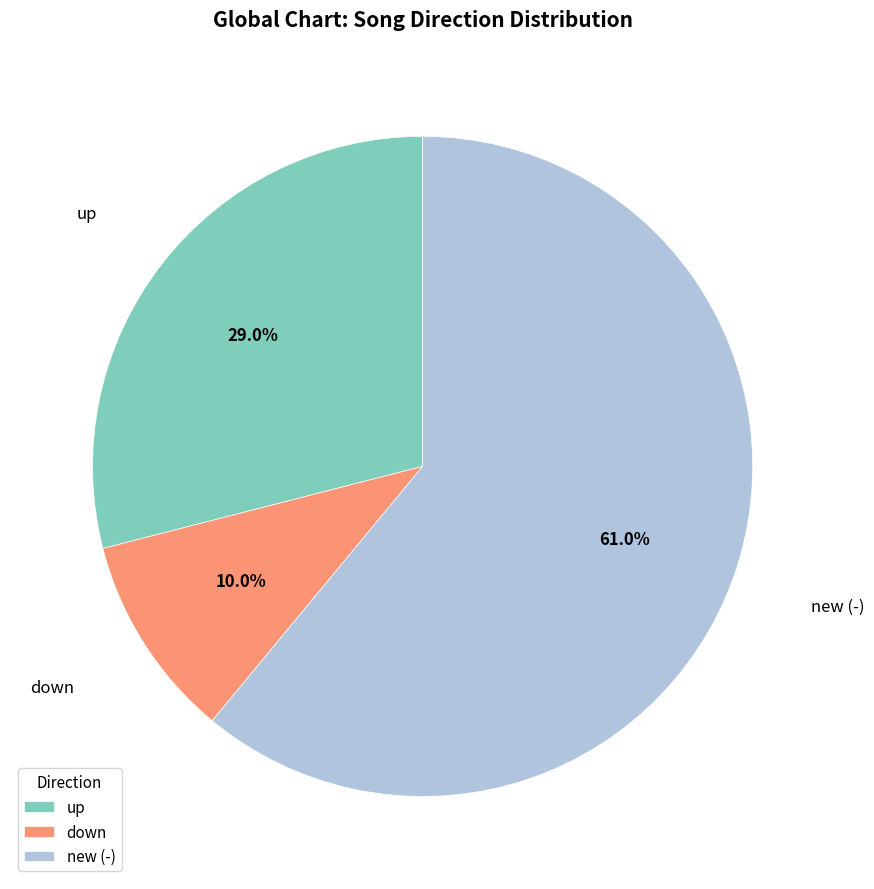

What is the smallest slice in the pie chart?

down